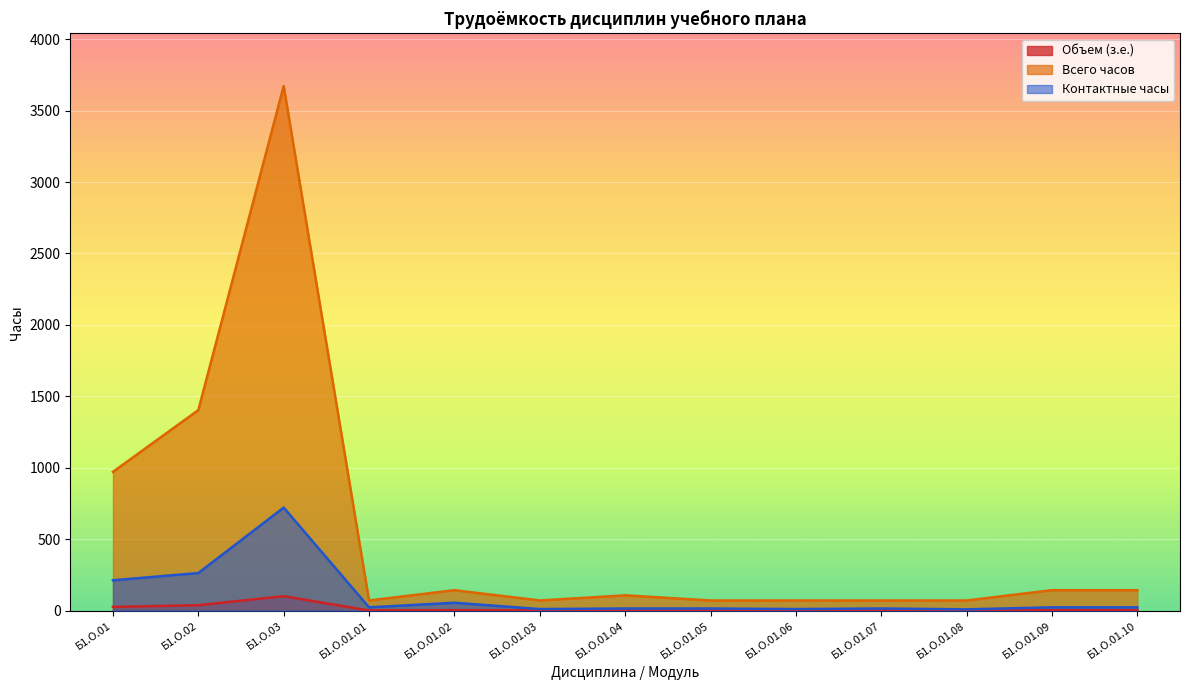

What position from the left is Б1.О.01.04?

7